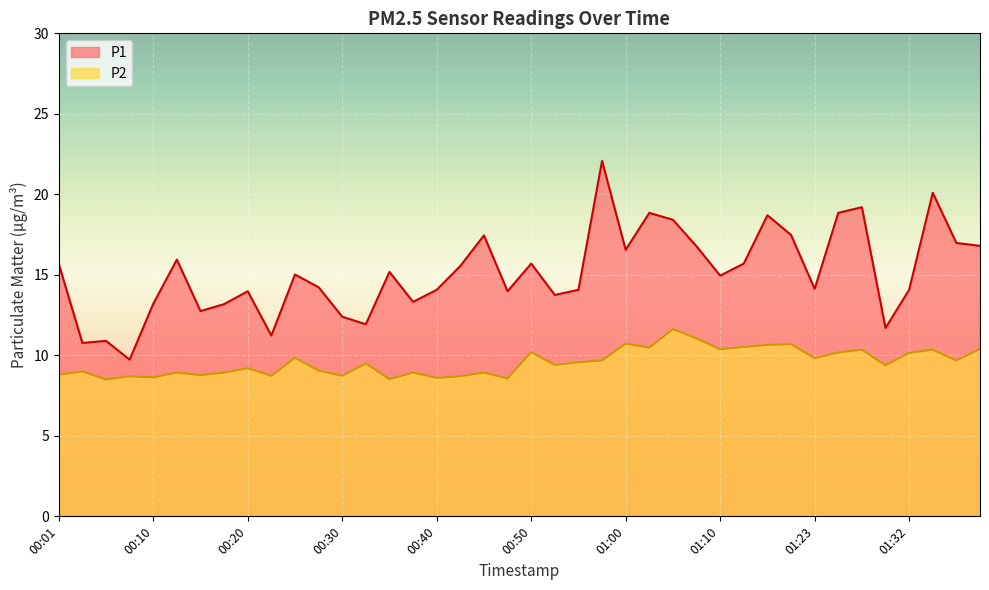

Which series has the widest spread of values?

P1